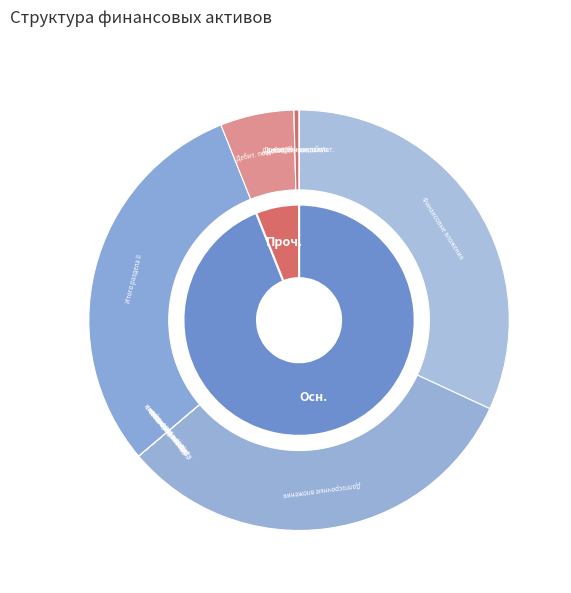

Rank the categories by value from highest to lowest.

Финансовые вложения, Дебиторская задолженность по доходам, Дебиторская задолженность по выплатам, Денежные средства, Средства на счетах бюджета, Прочие расчеты с дебиторами